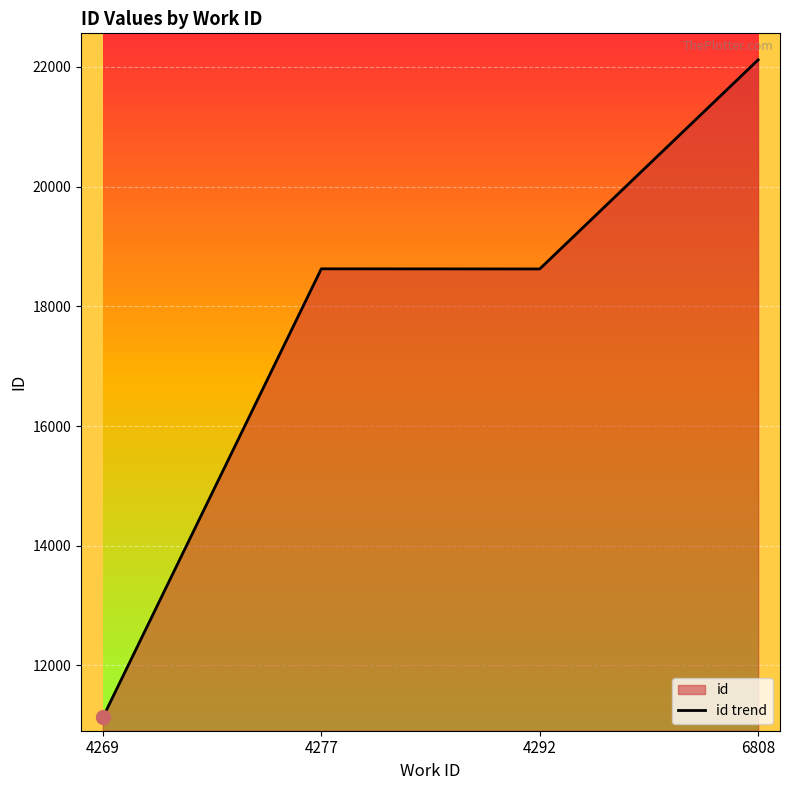

What is the change in value from 4269 to 6808?

+10986.2